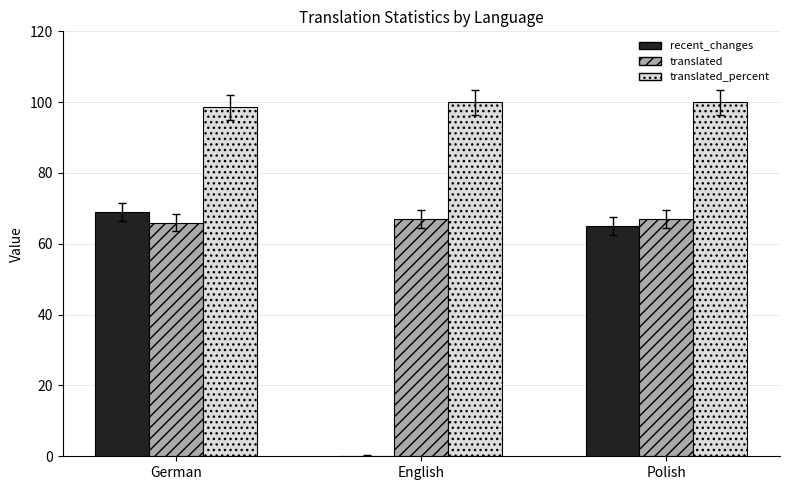

Which series has the largest total across all categories?

translated_percent